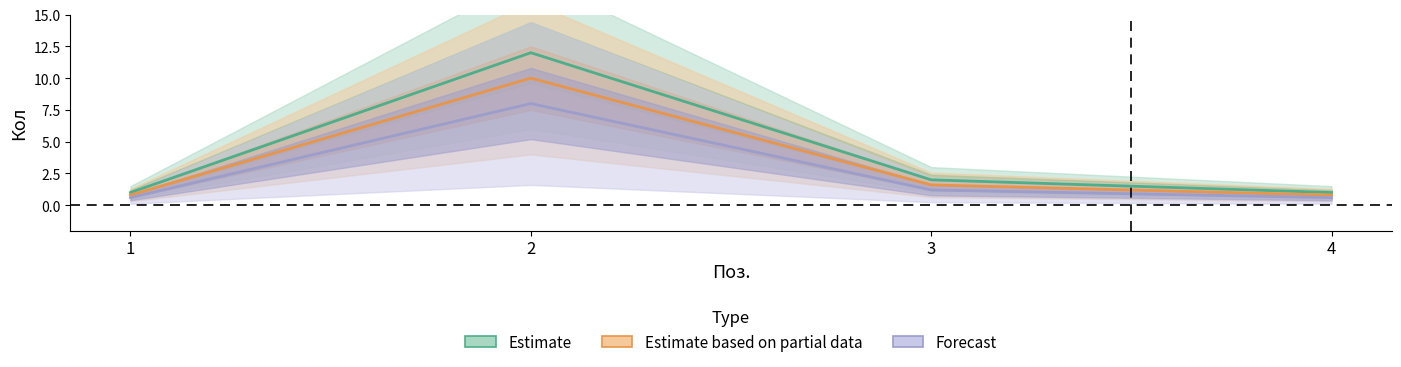

At 1, list the series in order from smallest to largest.

Forecast, Estimate based on partial data, Estimate